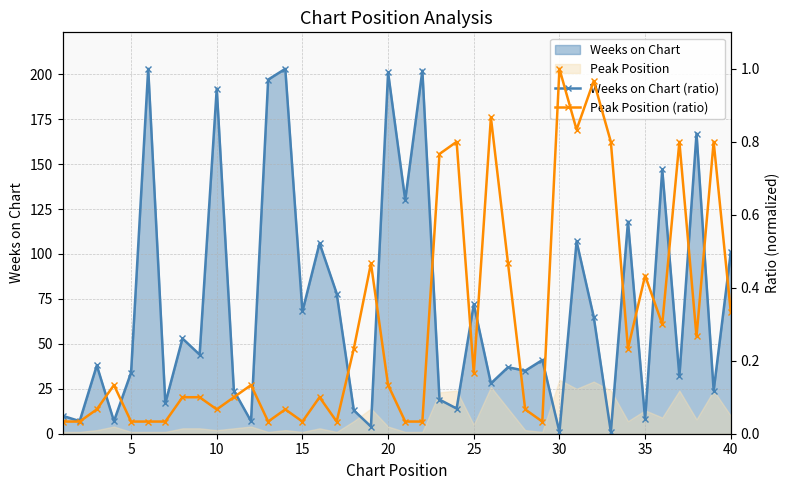

What is the difference between the second highest and second lowest values in the Peak Position (ratio) series?

0.9